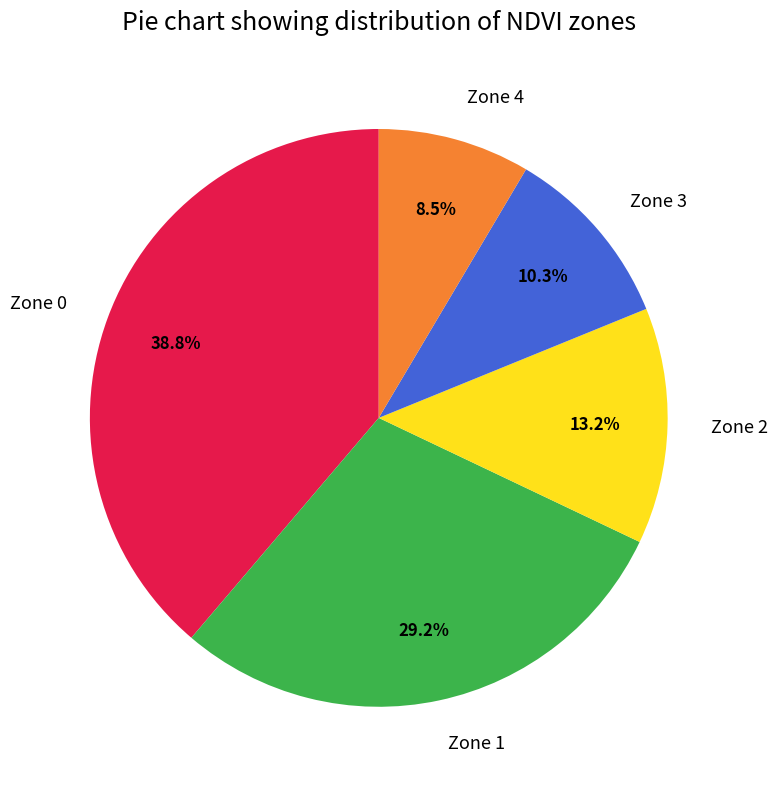

What percentage is the Zone 2 slice, to the nearest percent?

13%